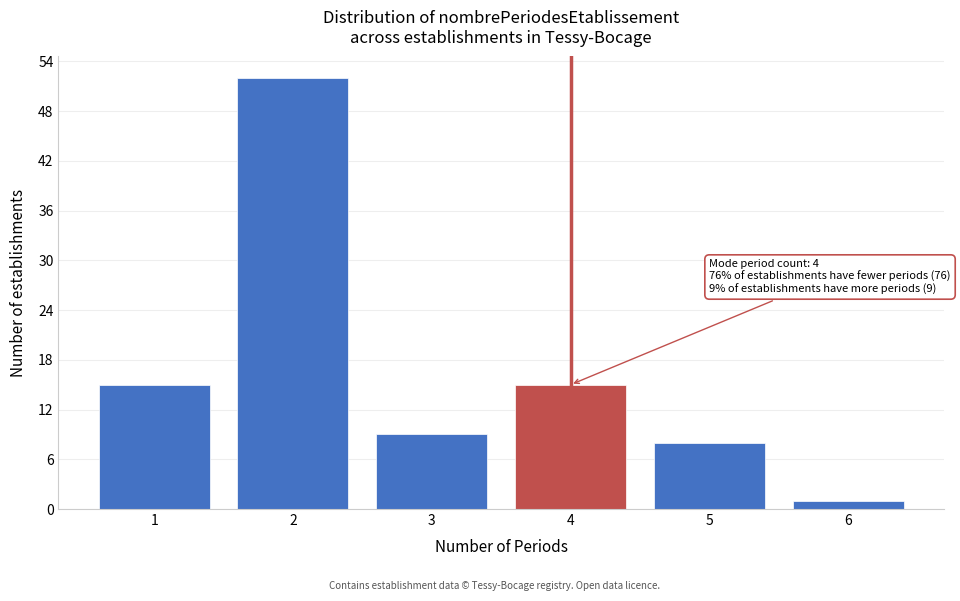

Over which range of the x-axis is the bar tallest?

1.5 to 2.5